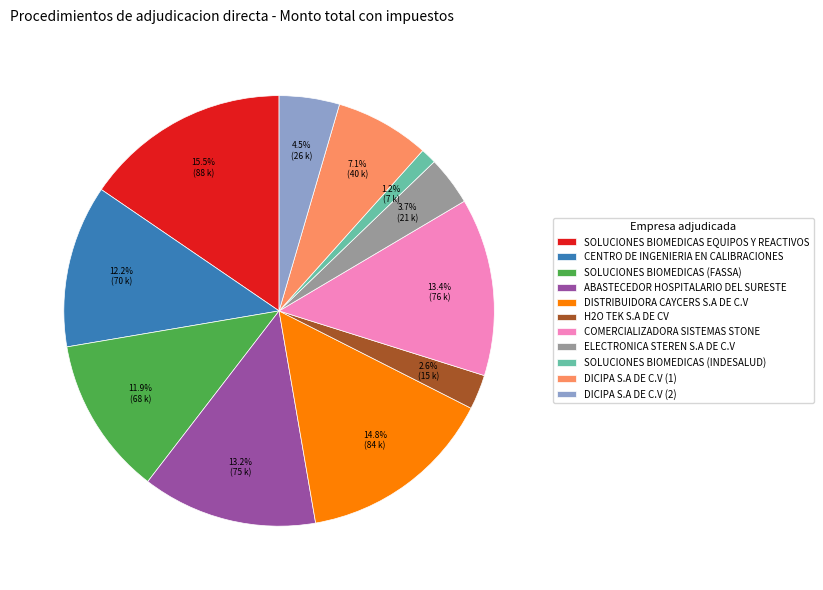

What is the largest slice in the pie chart?

SOLUCIONES BIOMEDICAS EQUIPOS Y REACTIVOS